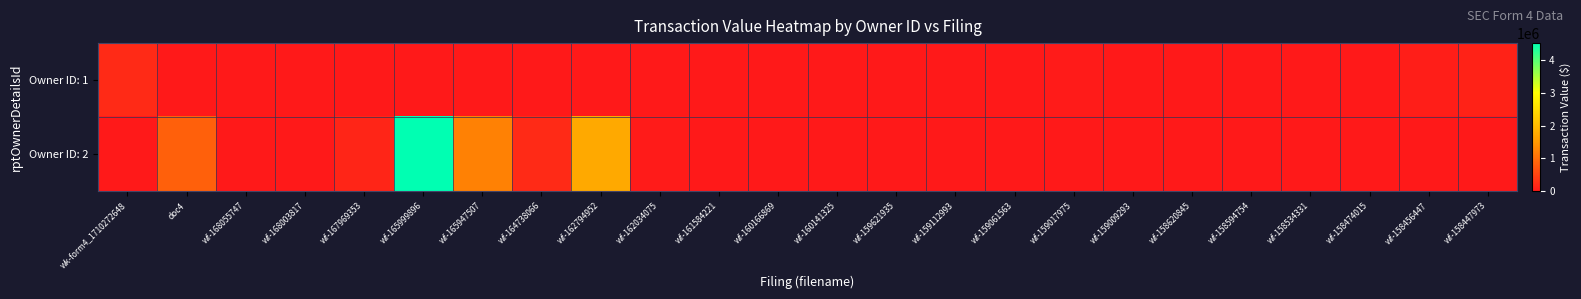

How many distinct data groups are displayed?

2